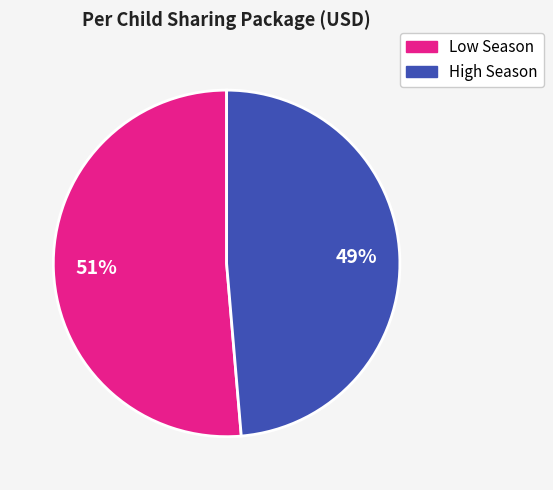

To the nearest percent, what is the average slice percentage?

50%